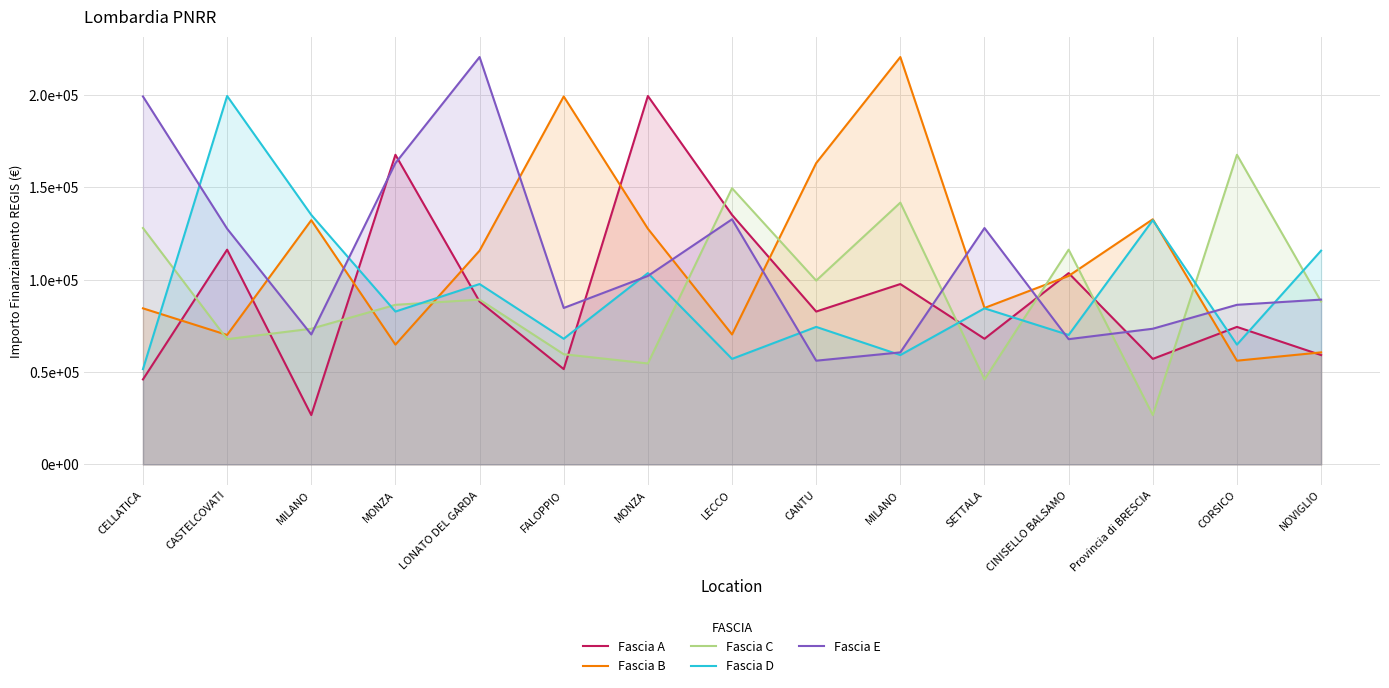

List the labels in order of Fascia A value, largest first.

MONZA, MONZA, LECCO, CASTELCOVATI, CINISELLO BALSAMO, MILANO, LONATO DEL GARDA, CANTU, CORSICO, SETTALA, NOVIGLIO, Provincia di BRESCIA, FALOPPIO, CELLATICA, MILANO